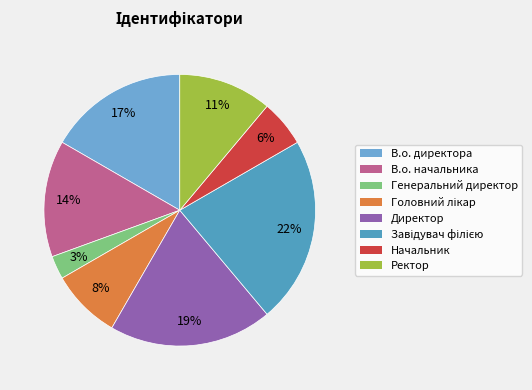

Which has a higher value, Головний лікар or Ректор?

Ректор